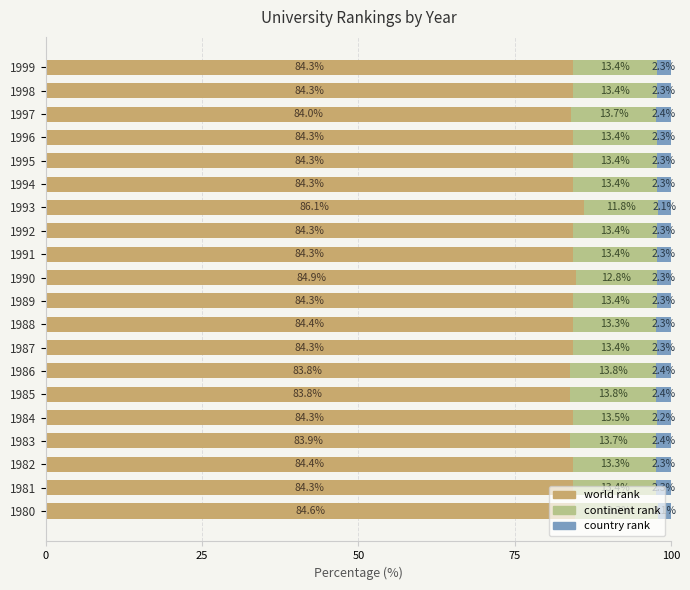

What value does the world rank series have at 1994?

84.3